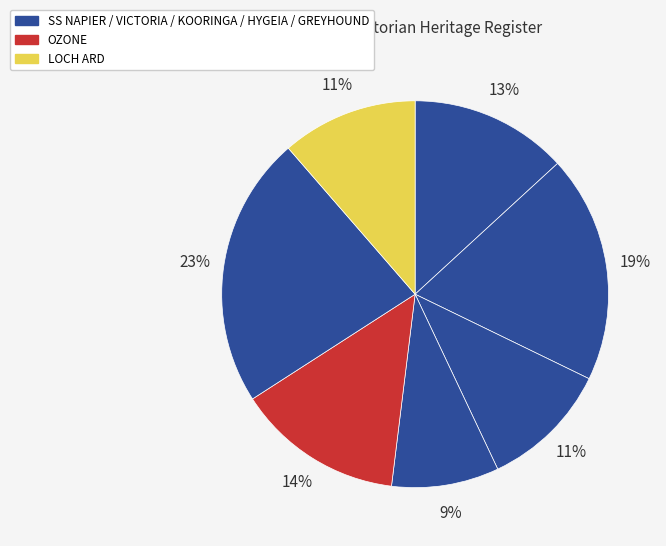

To the nearest percent, what is the difference between the largest and smallest slice percentages?

14%